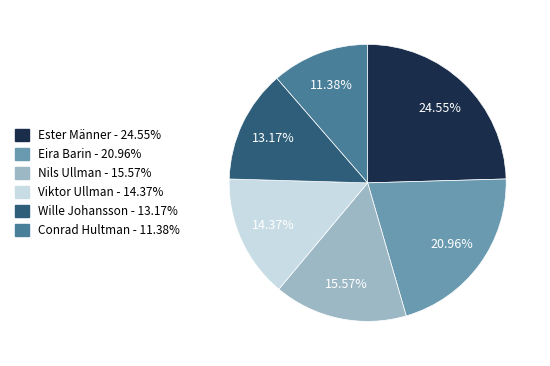

What is the smallest slice in the pie chart?

Conrad Hultman